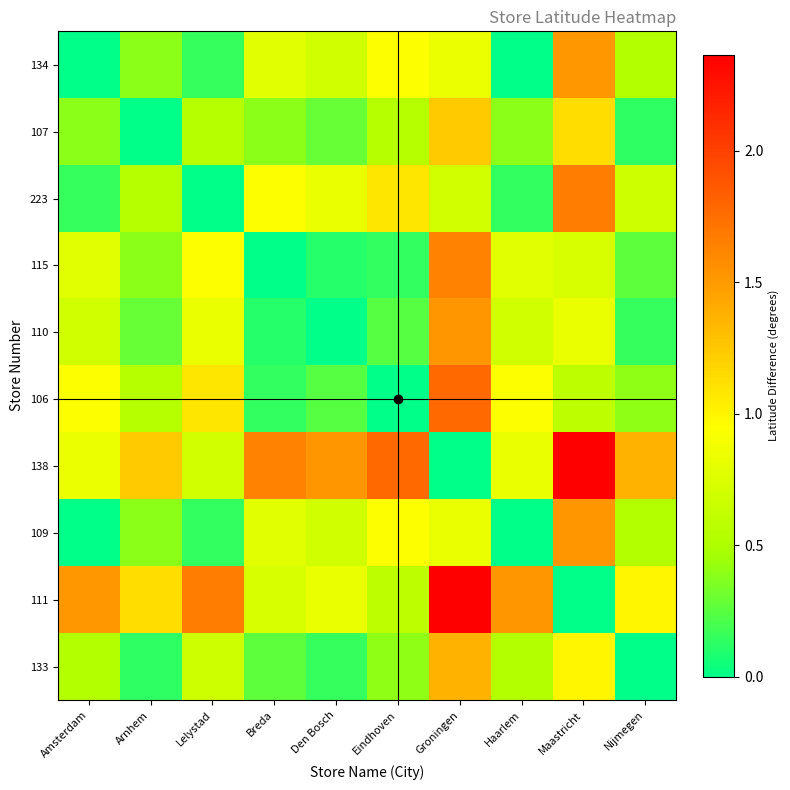

Reading right to left, list all the values displayed in this chart.

134: Nijmegen=0.5	Maastricht=1.5	Haarlem=0.0	Groningen=0.8	Eindhoven=0.9	Den Bosch=0.7	Breda=0.8	Lelystad=0.1	Arnhem=0.4	Amsterdam=0.0
107: Nijmegen=0.1	Maastricht=1.1	Haarlem=0.4	Groningen=1.2	Eindhoven=0.5	Den Bosch=0.3	Breda=0.4	Lelystad=0.5	Arnhem=0.0	Amsterdam=0.4
223: Nijmegen=0.7	Maastricht=1.7	Haarlem=0.1	Groningen=0.7	Eindhoven=1.1	Den Bosch=0.8	Breda=0.9	Lelystad=0.0	Arnhem=0.5	Amsterdam=0.1
115: Nijmegen=0.3	Maastricht=0.7	Haarlem=0.8	Groningen=1.6	Eindhoven=0.1	Den Bosch=0.1	Breda=0.0	Lelystad=0.9	Arnhem=0.4	Amsterdam=0.8
110: Nijmegen=0.2	Maastricht=0.8	Haarlem=0.7	Groningen=1.5	Eindhoven=0.2	Den Bosch=0.0	Breda=0.1	Lelystad=0.8	Arnhem=0.3	Amsterdam=0.7
106: Nijmegen=0.4	Maastricht=0.6	Haarlem=0.9	Groningen=1.8	Eindhoven=0.0	Den Bosch=0.2	Breda=0.1	Lelystad=1.1	Arnhem=0.5	Amsterdam=0.9
138: Nijmegen=1.4	Maastricht=2.4	Haarlem=0.8	Groningen=0.0	Eindhoven=1.8	Den Bosch=1.5	Breda=1.6	Lelystad=0.7	Arnhem=1.2	Amsterdam=0.8
109: Nijmegen=0.5	Maastricht=1.5	Haarlem=0.0	Groningen=0.8	Eindhoven=0.9	Den Bosch=0.7	Breda=0.8	Lelystad=0.1	Arnhem=0.4	Amsterdam=0.0
111: Nijmegen=1.0	Maastricht=0.0	Haarlem=1.5	Groningen=2.4	Eindhoven=0.6	Den Bosch=0.8	Breda=0.7	Lelystad=1.7	Arnhem=1.1	Amsterdam=1.5
133: Nijmegen=0.0	Maastricht=1.0	Haarlem=0.5	Groningen=1.4	Eindhoven=0.4	Den Bosch=0.2	Breda=0.3	Lelystad=0.7	Arnhem=0.1	Amsterdam=0.5